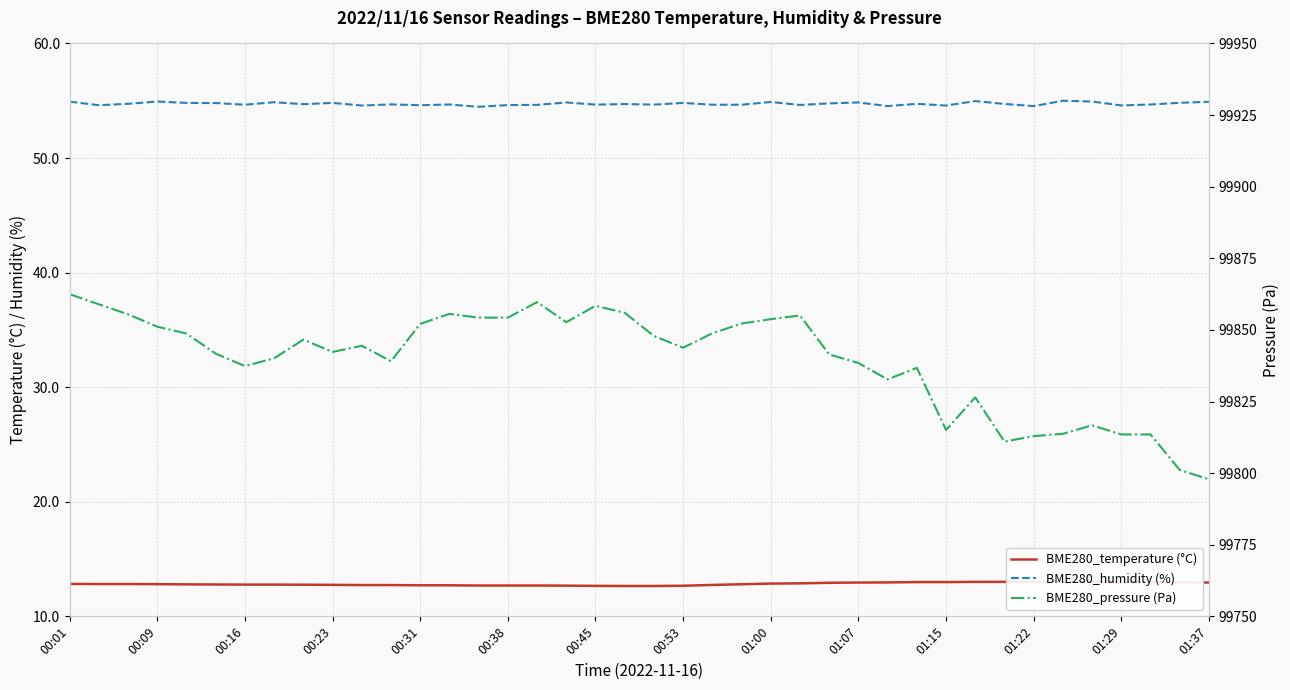

How many data points in BME280_pressure (Pa) are above 99844?

20